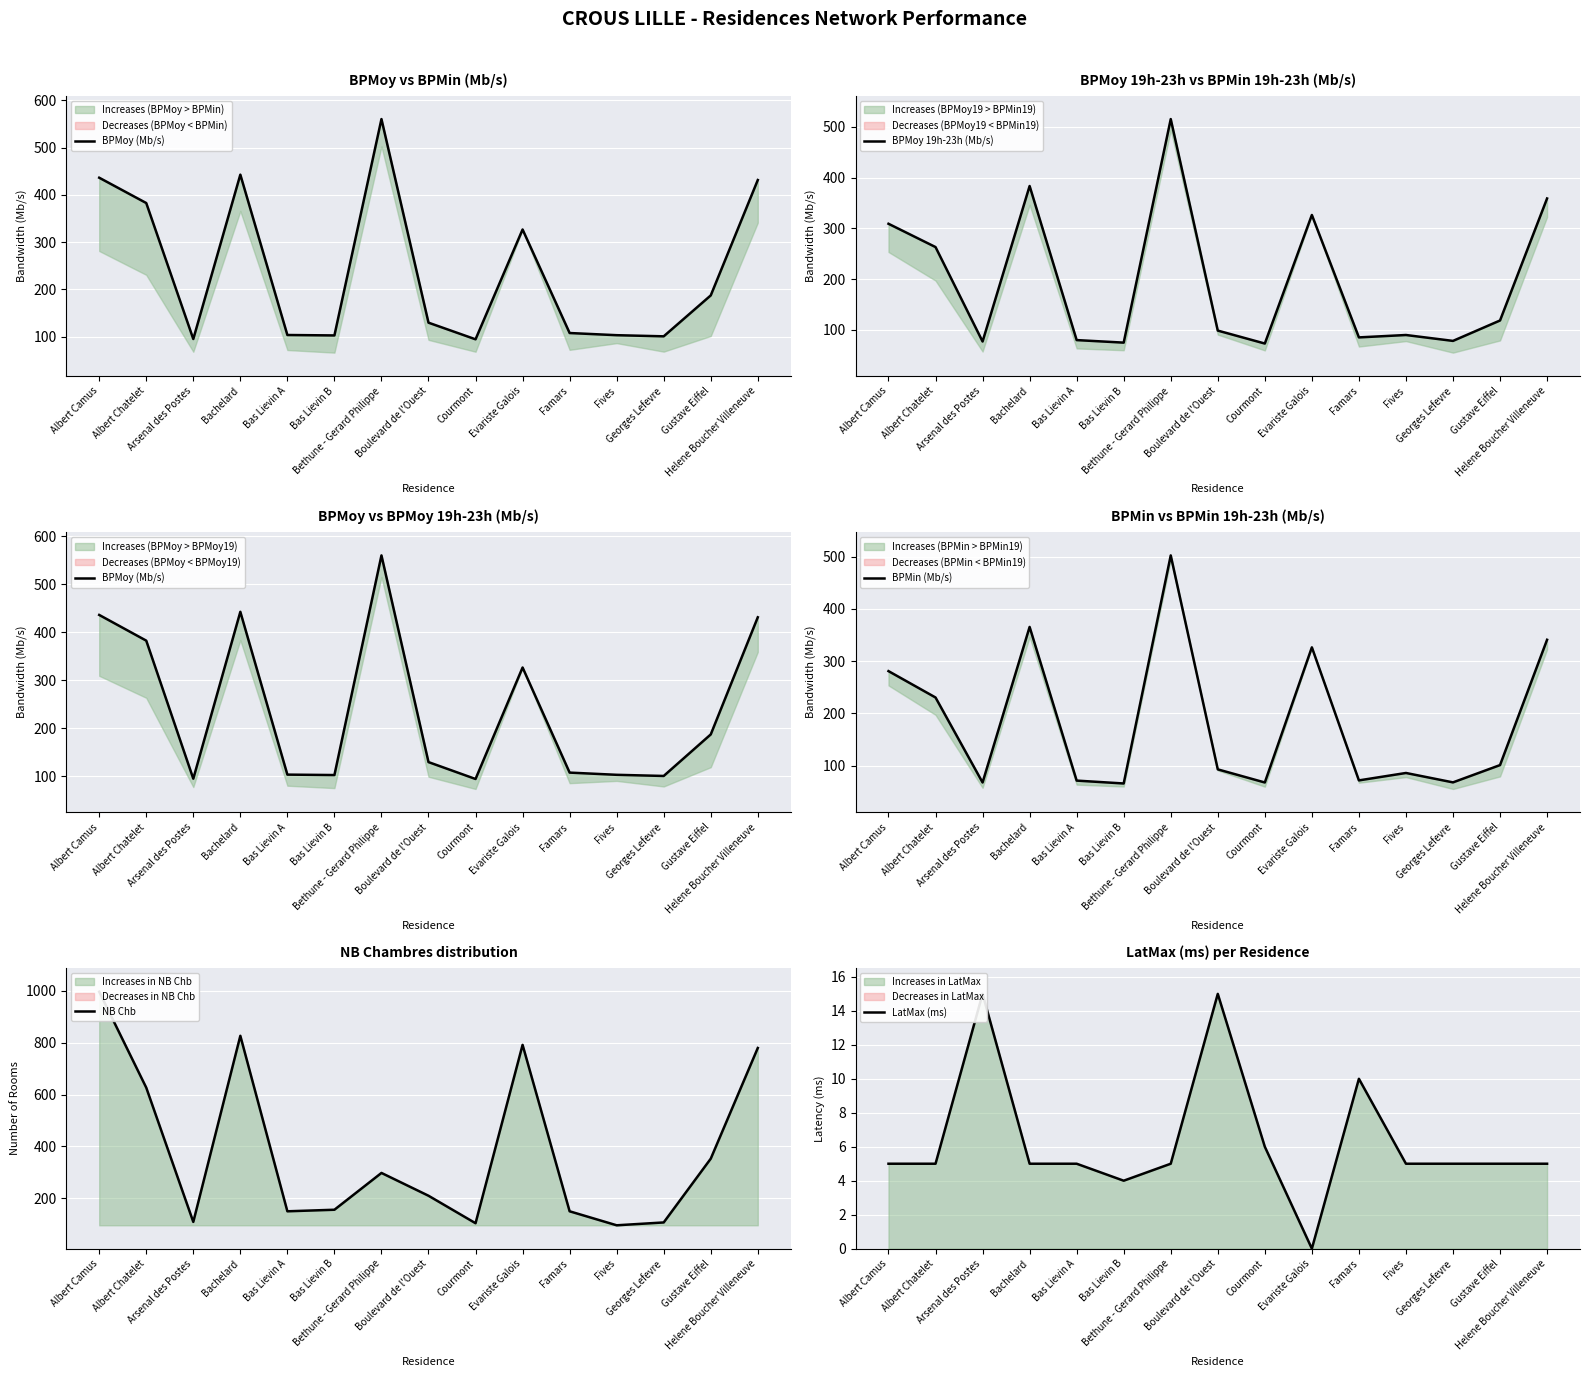

Where is NB Chb nearest to the value 546?

Albert Chatelet